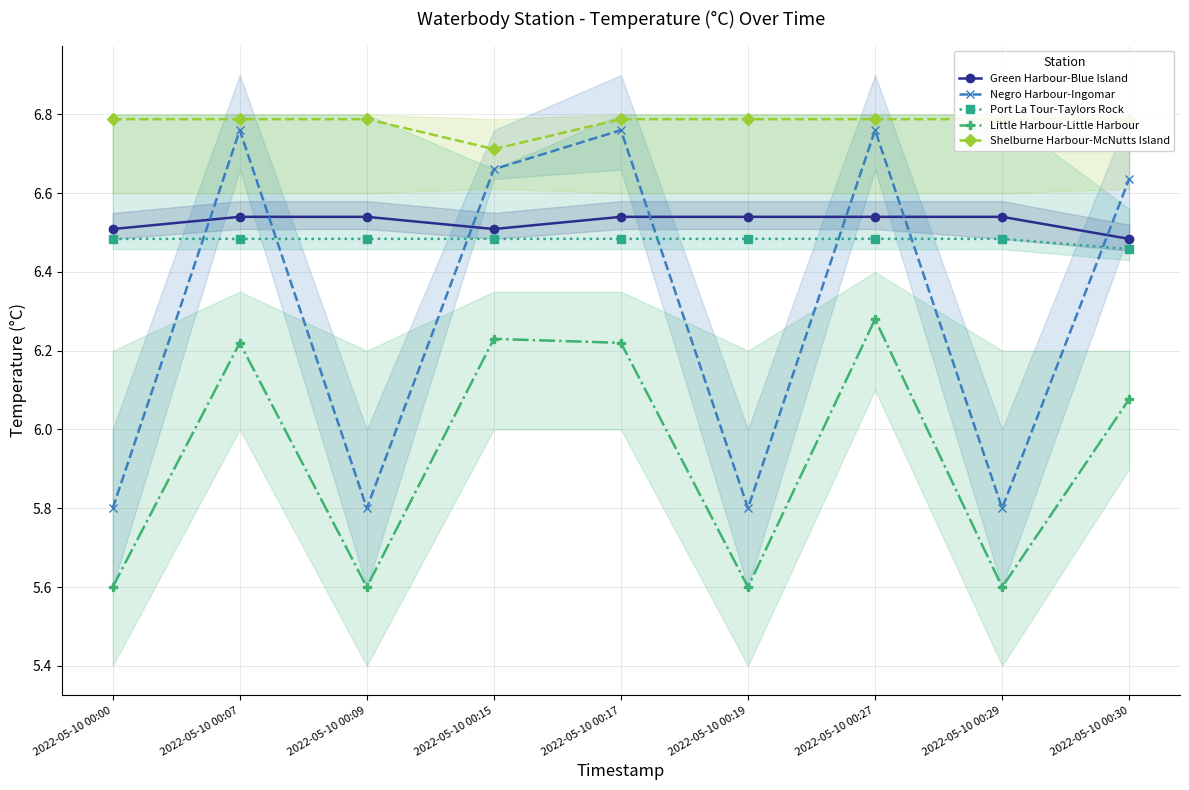

Between 2022-05-10 00:30 and 2022-05-10 00:07, which is larger?

2022-05-10 00:07